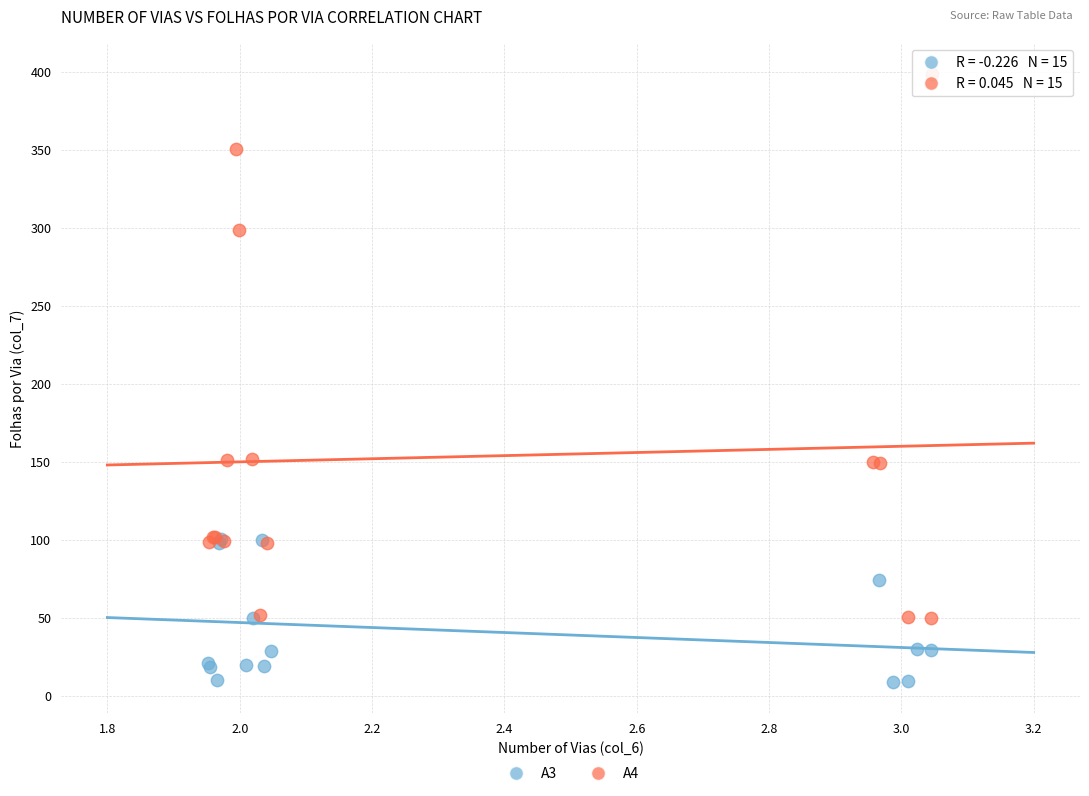

Which series has the widest spread of Y values?

A4